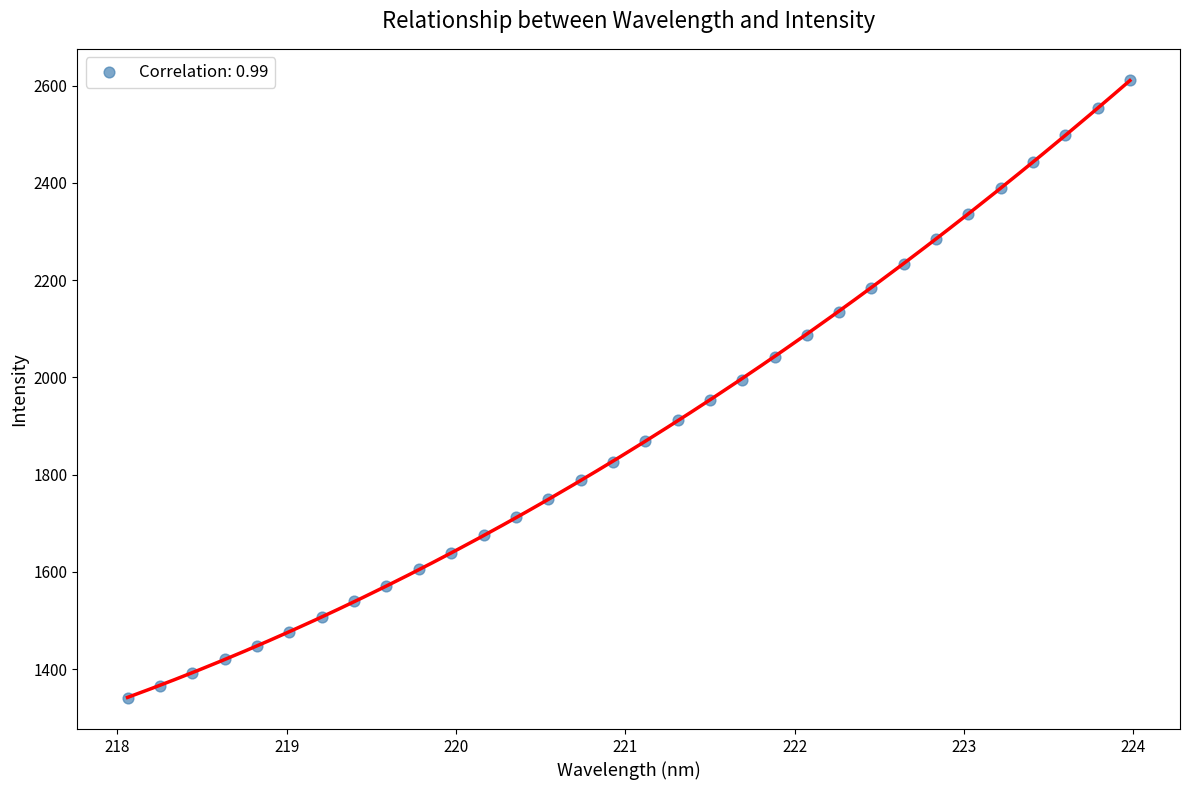

What is the range of Y values (max minus min)?

1271.5